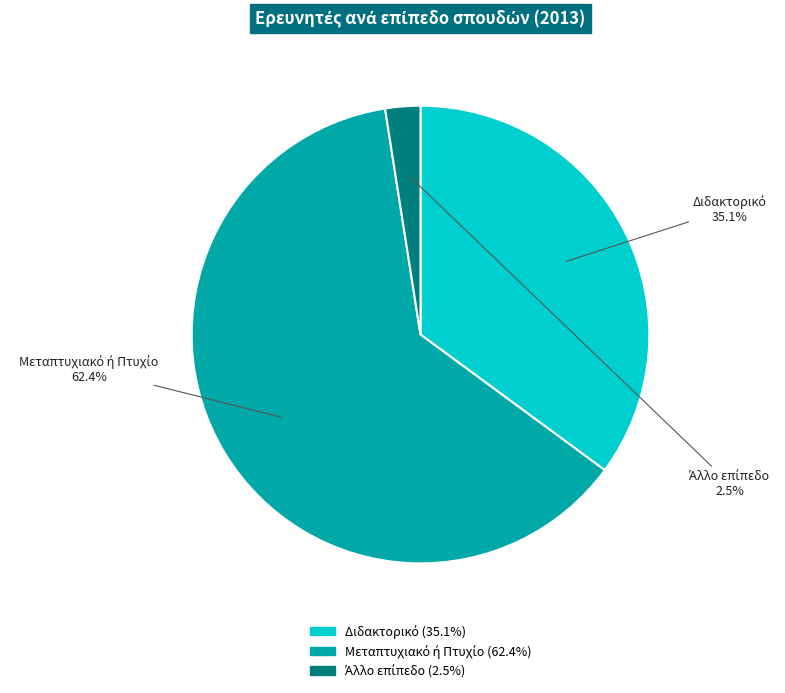

Does any single category account for the majority?

Yes